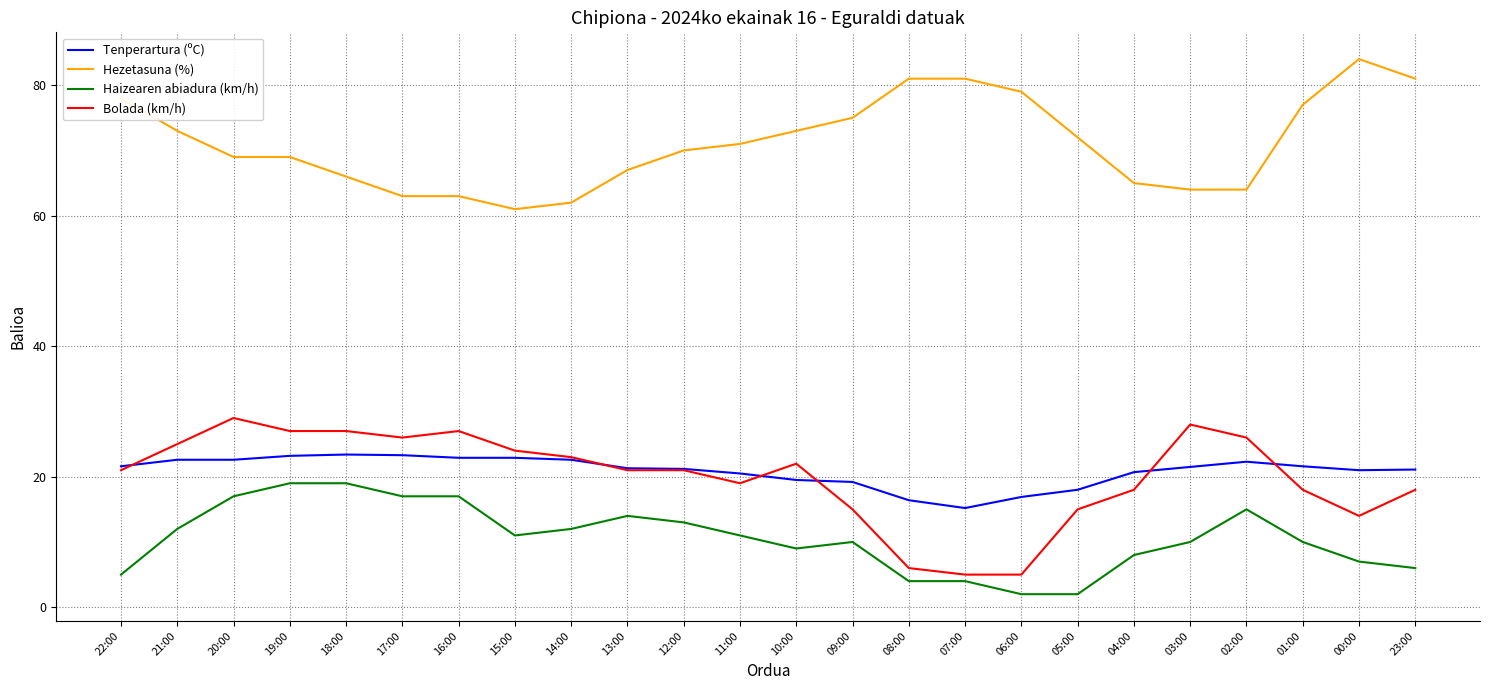

What is the total value across all series at 13:00?

123.3